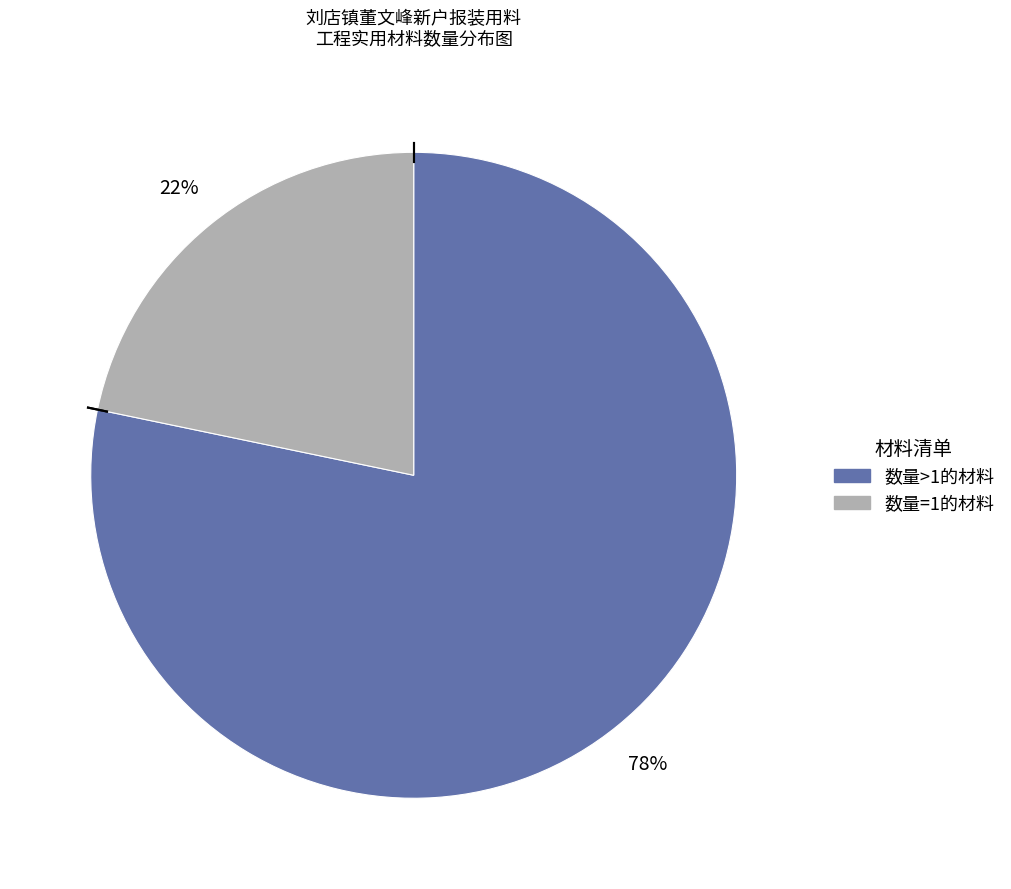

To the nearest percent, what is the average slice percentage?

50%